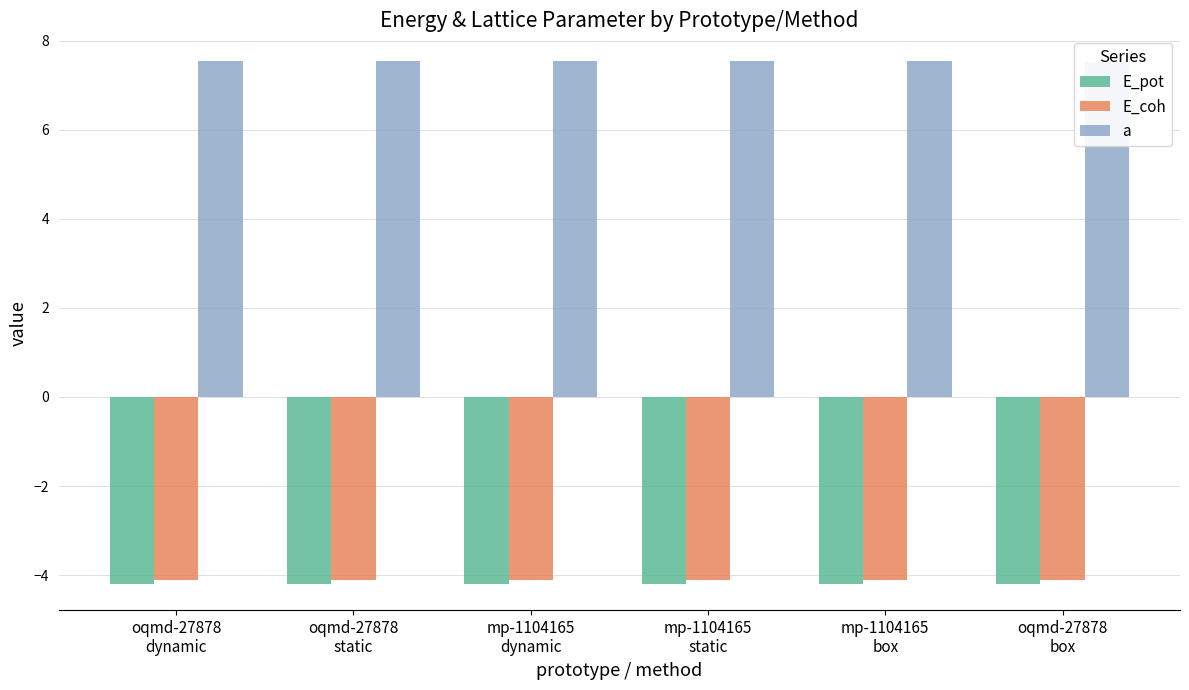

Reading left to right, extract all data points from this chart.

E_pot: -4.2	-4.2	-4.2	-4.2	-4.2	-4.2
E_coh: -4.1	-4.1	-4.1	-4.1	-4.1	-4.1
a: 7.5	7.5	7.5	7.5	7.5	7.5